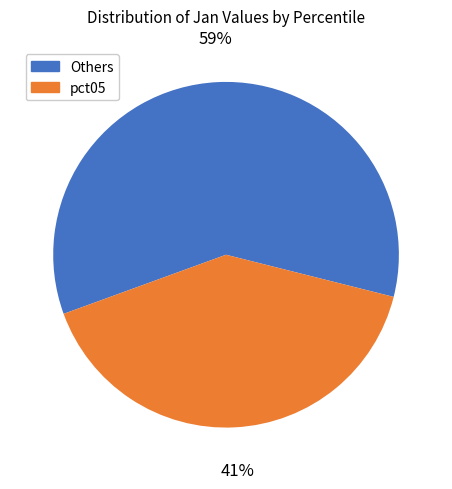

Which category has the biggest portion of the pie?

Others